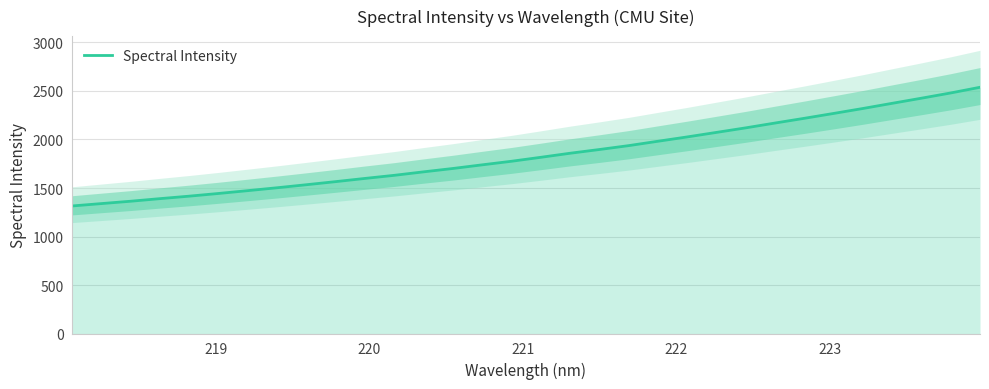

What is the sum of all values?

58941.5